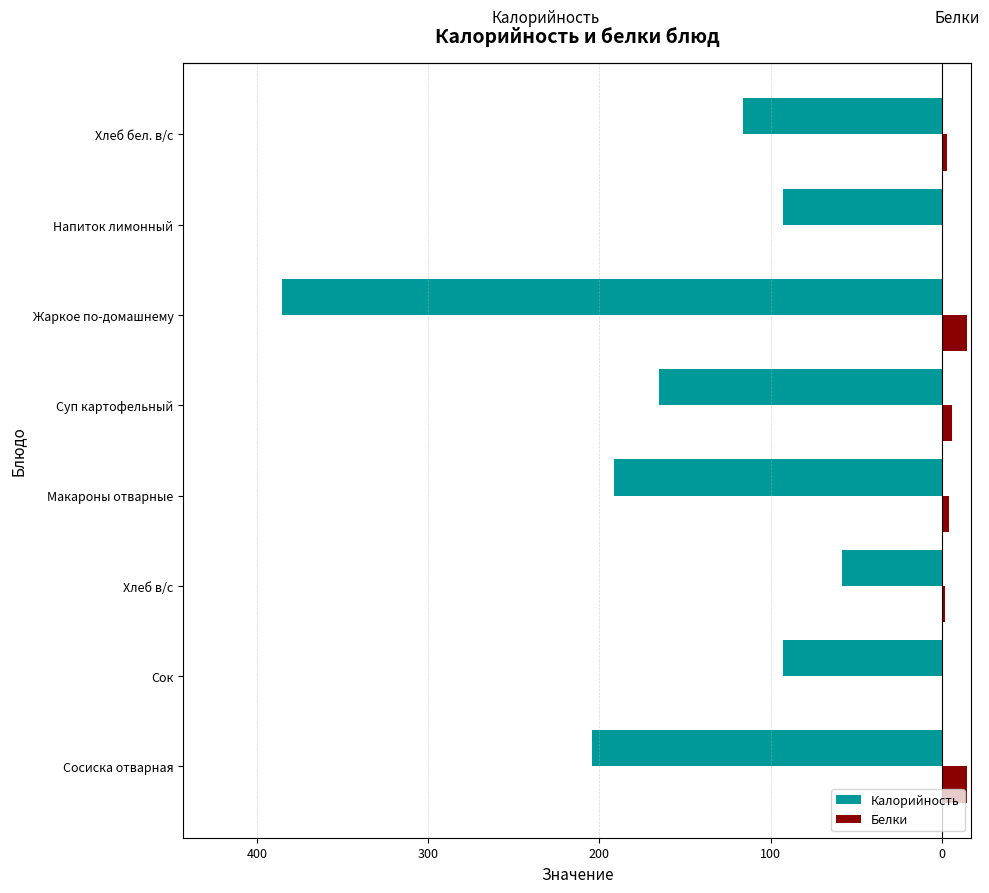

What are all the series names shown in the legend?

Калорийность, Белки